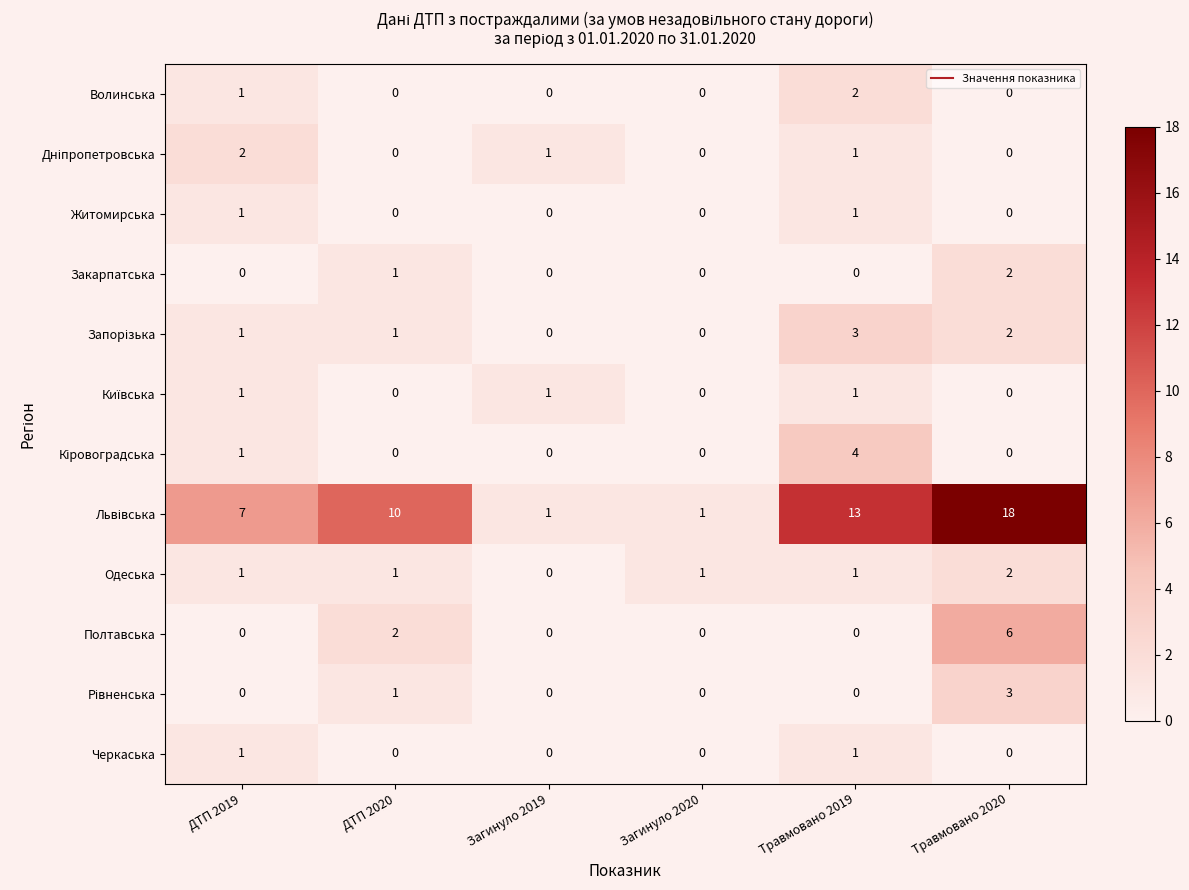

How many categories are shown in the chart?

6